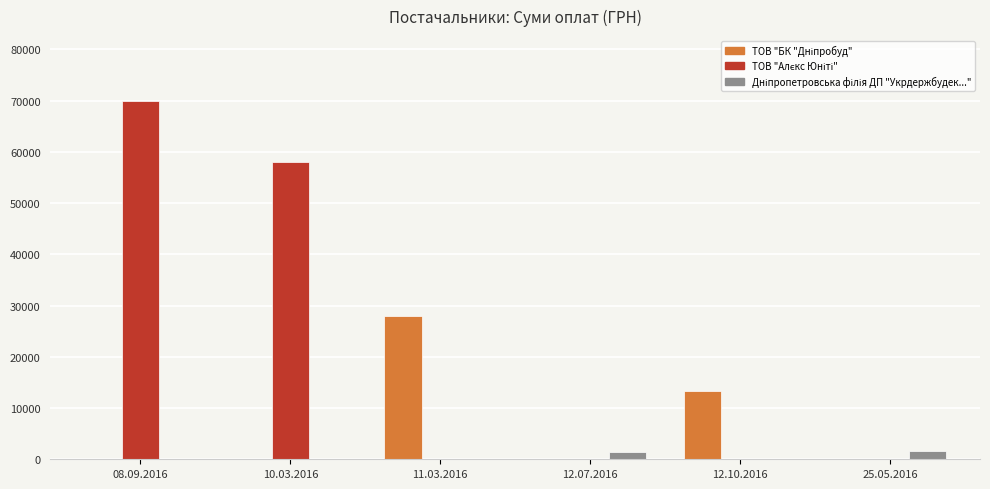

At which category is the sum across all series the highest?

08.09.2016